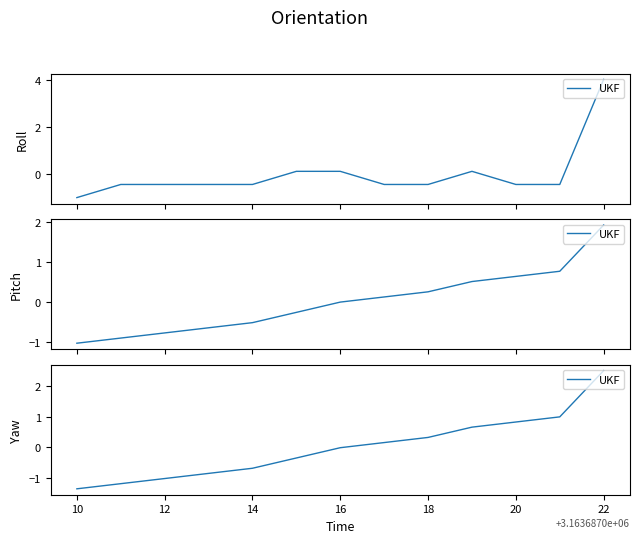

Is this an area chart (filled region under the line)?

No